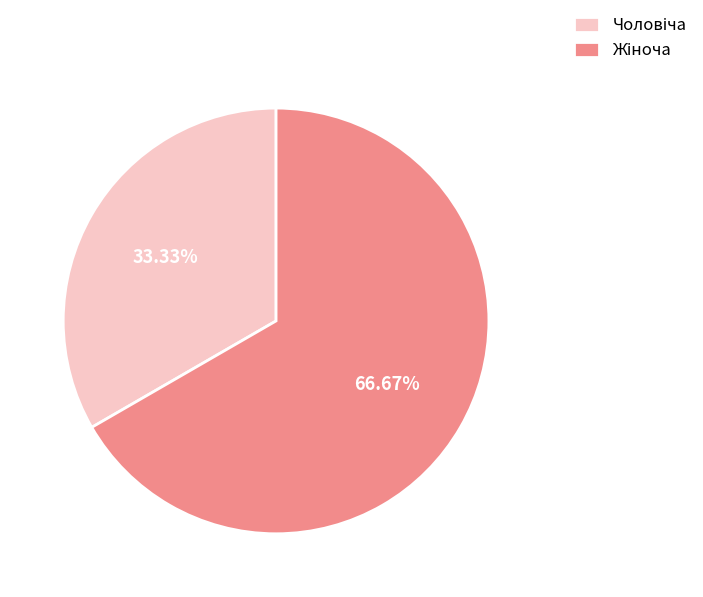

How many slices are in this pie chart?

2